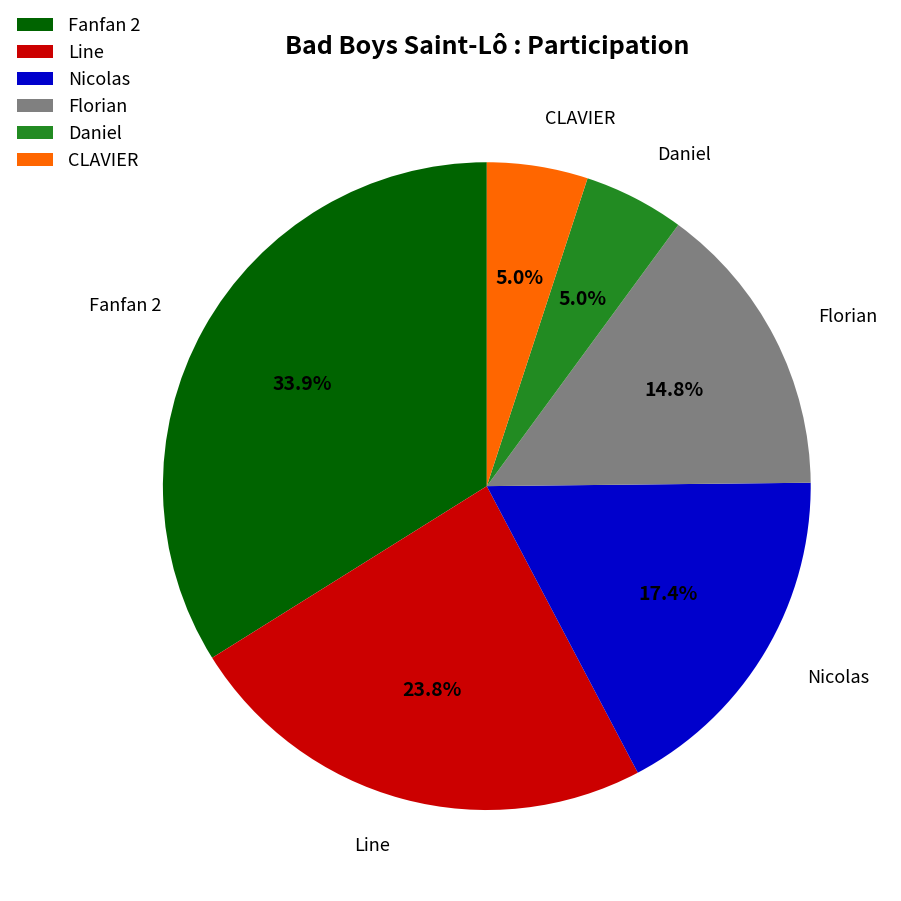

Which category has the biggest portion of the pie?

Fanfan 2